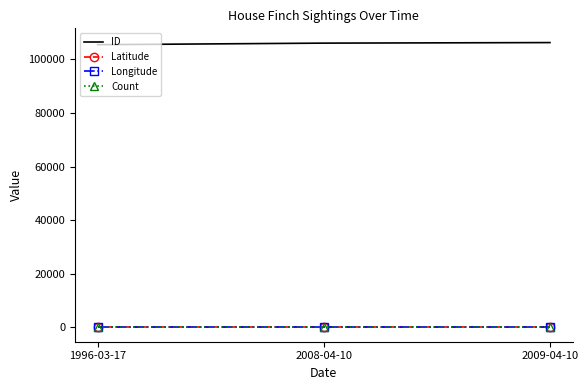

What is the lowest value of the ID series?

105515.0